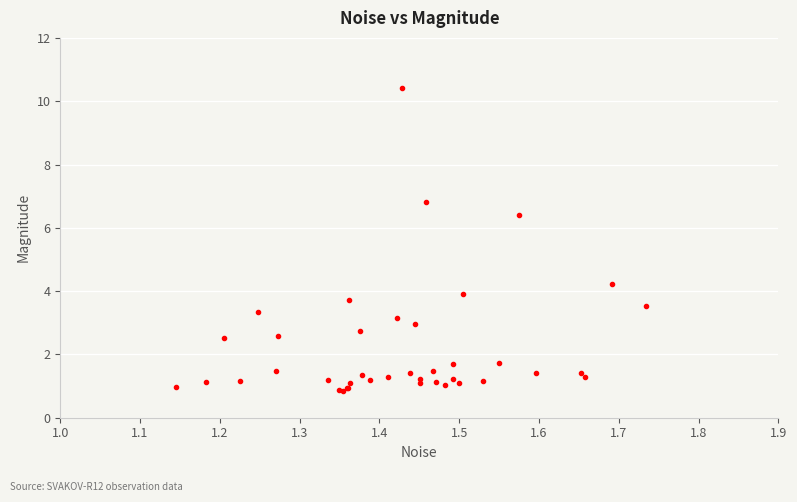

What Y value in the scatter plot is closest to 5?

4.2